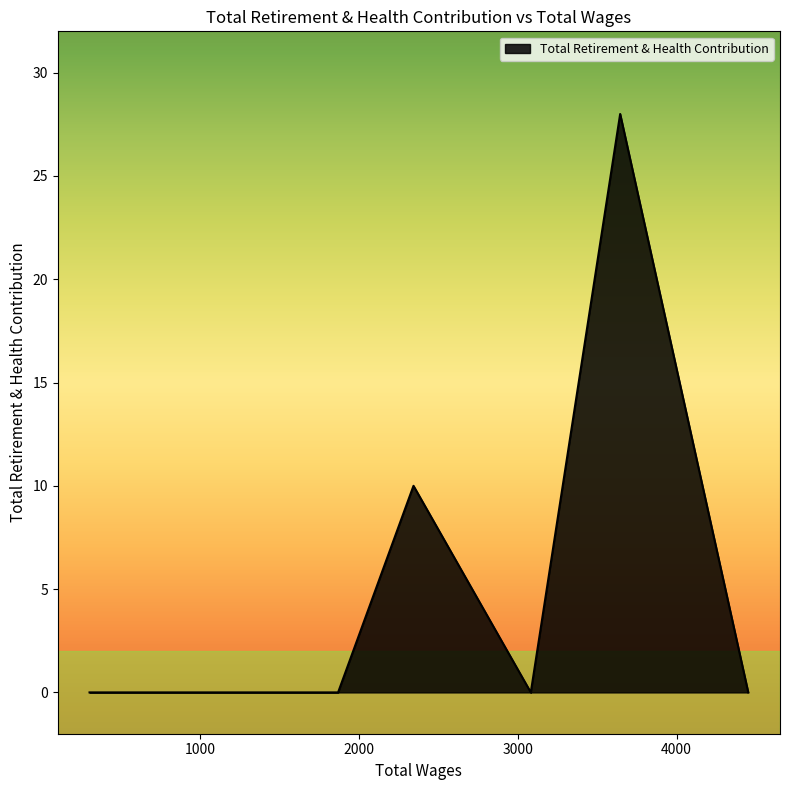

What is the maximum value shown in the chart?

28